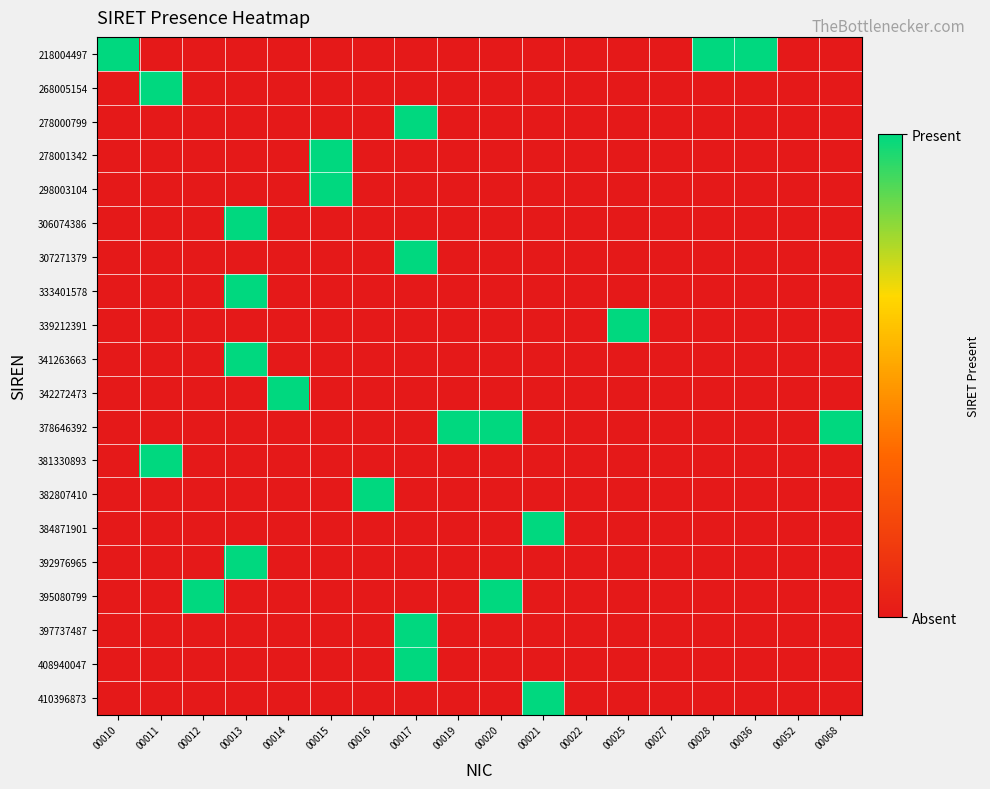

Which series has the largest total across all categories?

218004497